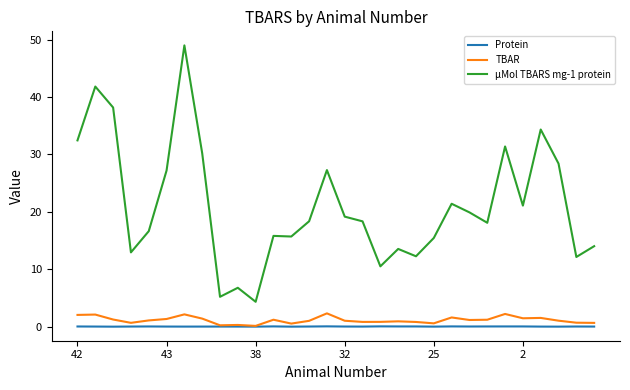

What is the highest value of the TBAR series?

2.3